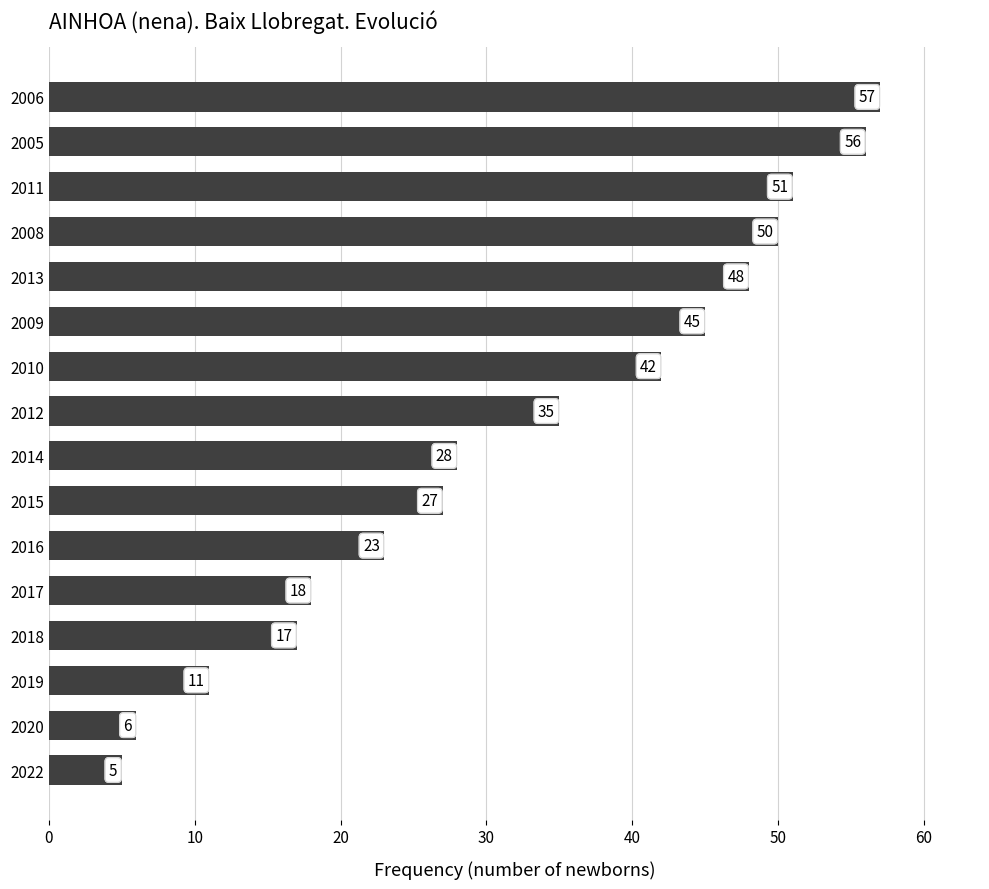

Are the bars horizontal?

Yes